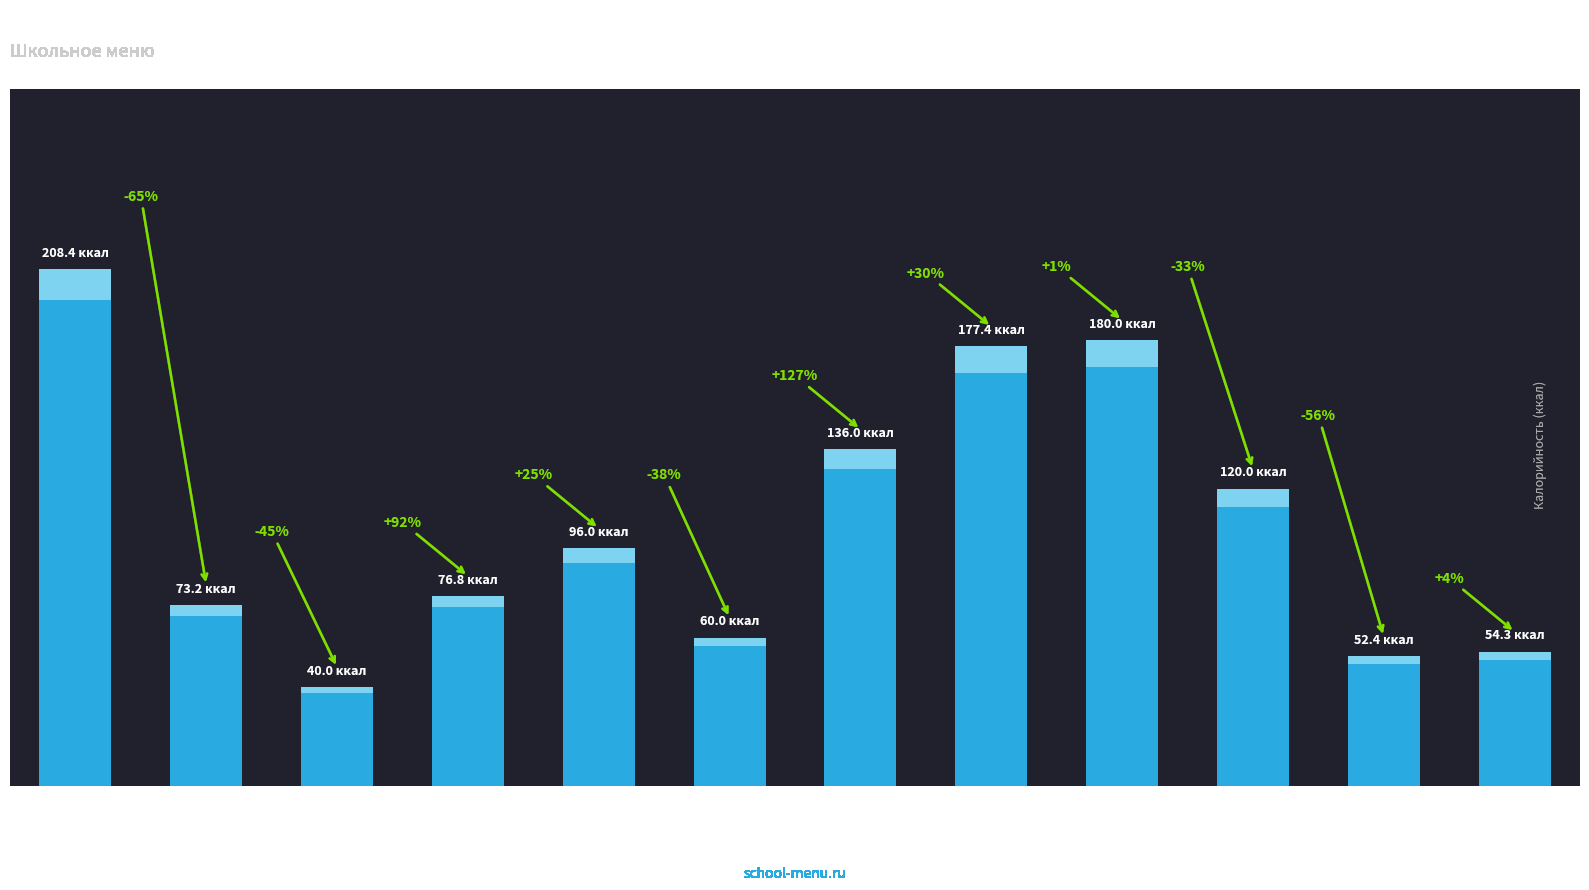

Rank the categories by value from highest to lowest.

Каша
рисовая, Картофель
отварной, Рыба
тушеная, Щи из
капусты, Компот
из изюма, Яблоко, Батон
(завтрак), Масло
слив., Салат
карт., Хлеб
ржаной, Батон
(обед), Чай с
лимоном